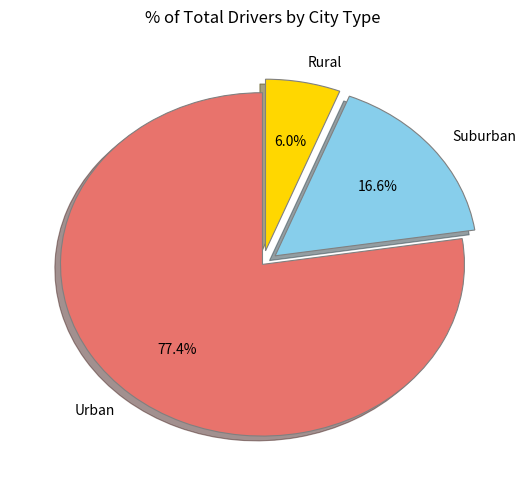

Do Urban and Rural together represent more than half of the pie?

Yes